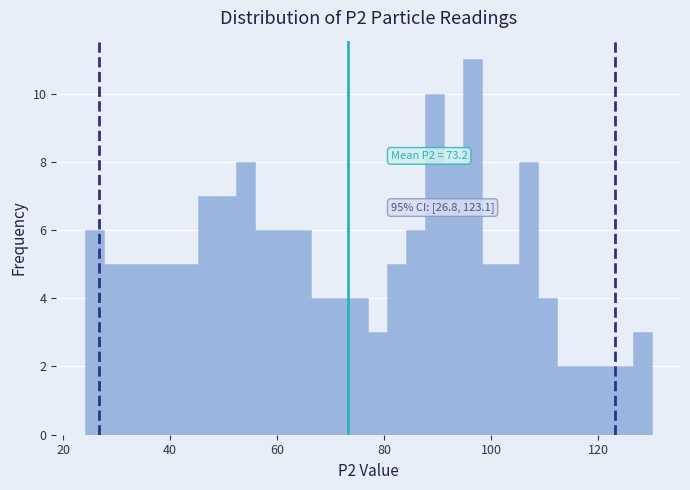

Read against the x-axis, roughly where is the centre of the tallest bar?

96